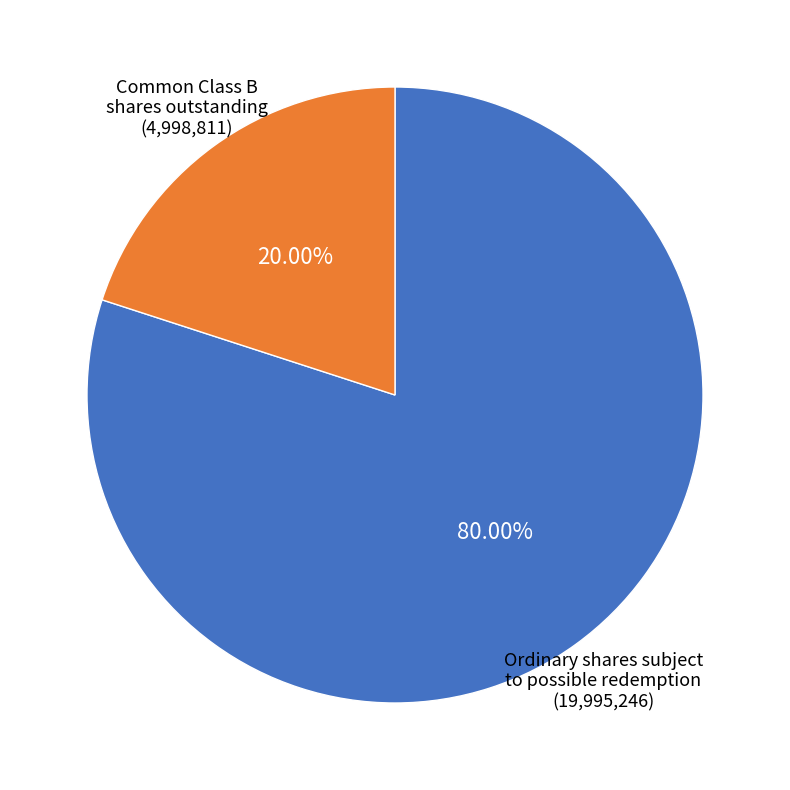

What is the majority slice?

Ordinary shares subject to possible redemption